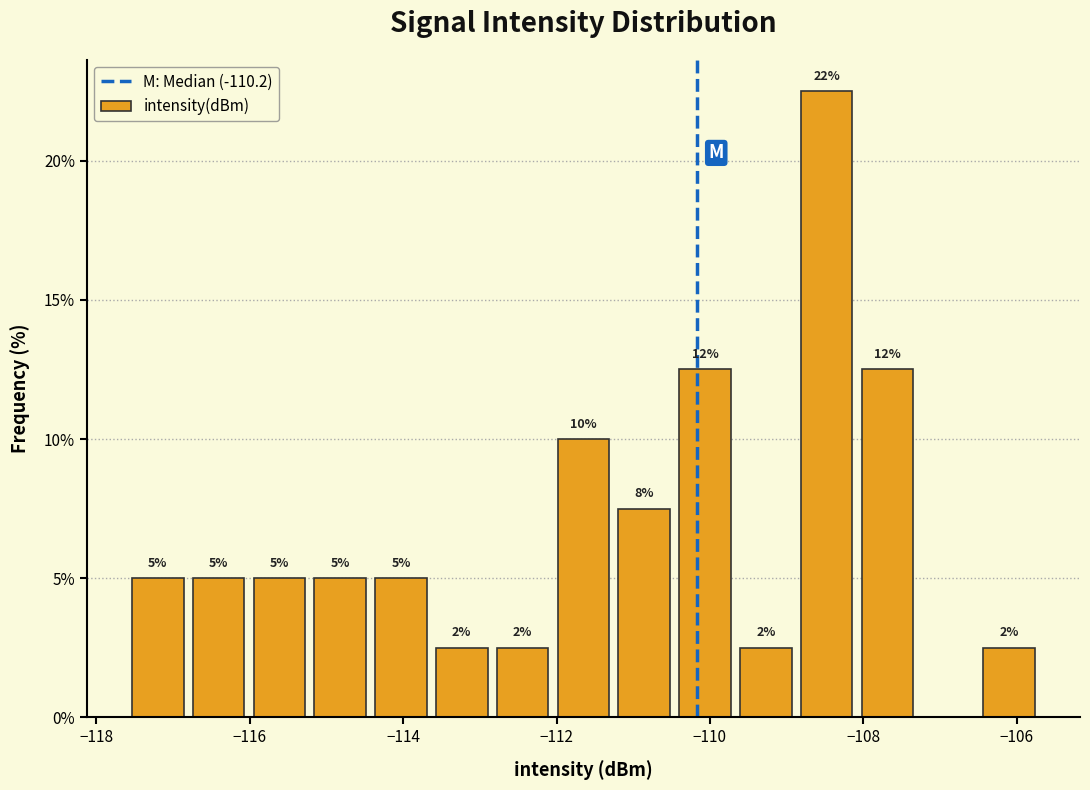

Read against the x-axis, roughly where is the centre of the tallest bar?

-108.4